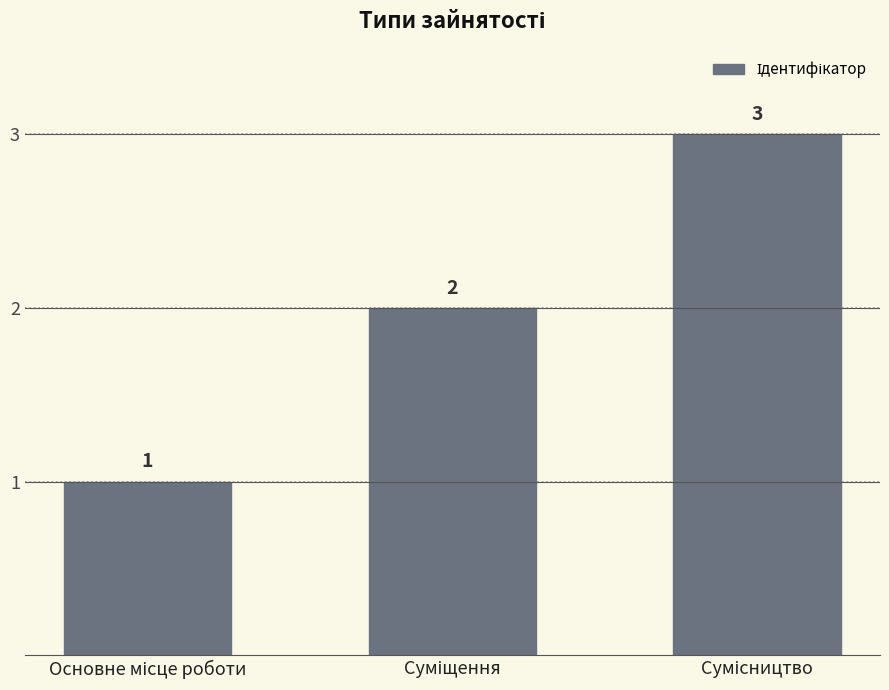

Count the values in the range 1 to 3.

3